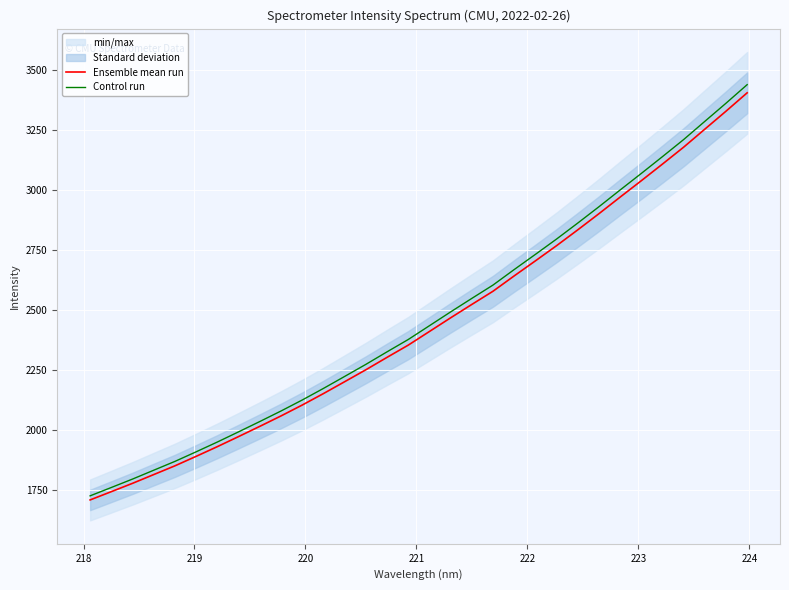

What is the highest value of the Ensemble mean run series?

3404.6